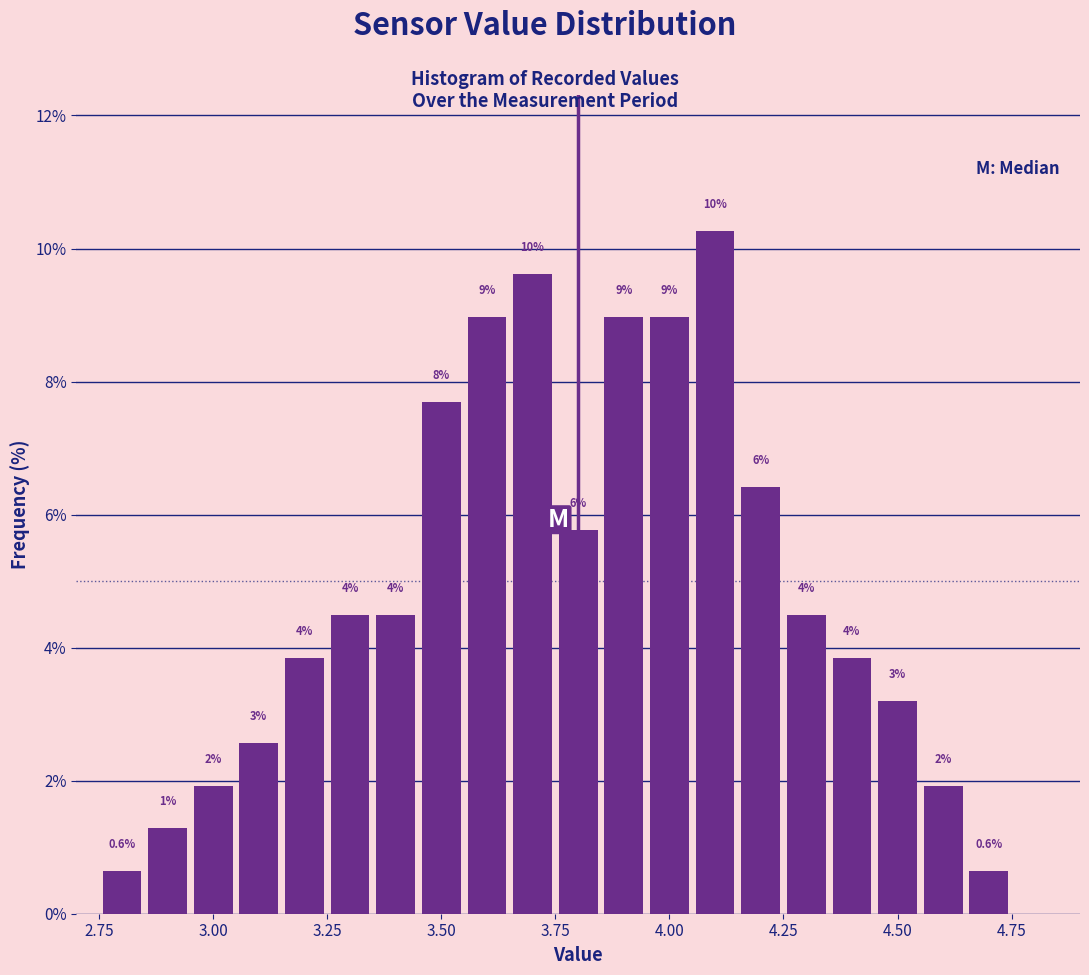

Read against the x-axis, roughly where is the centre of the tallest bar?

4.10